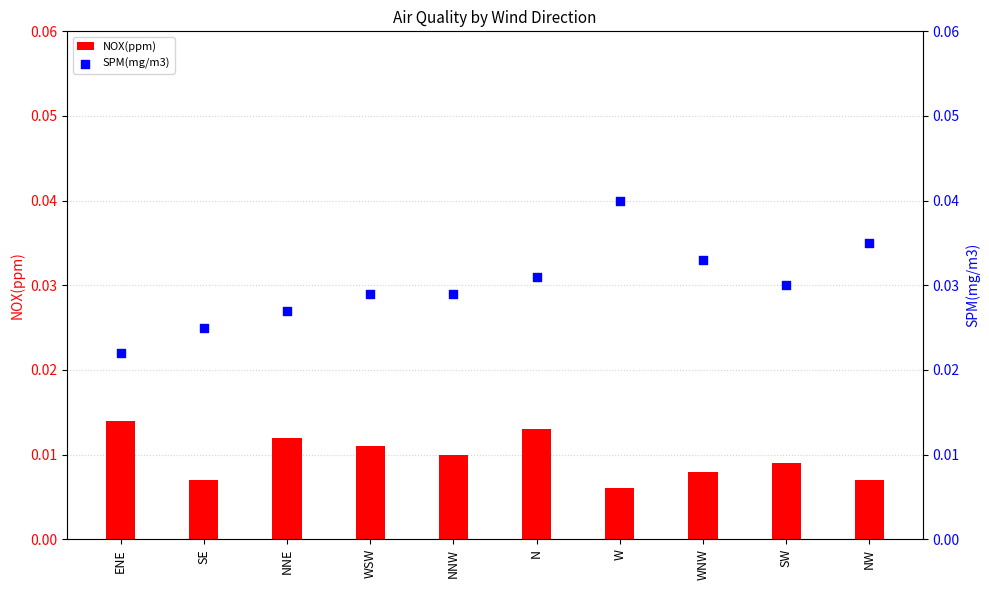

At how many categories does at least one series exceed 0?

10